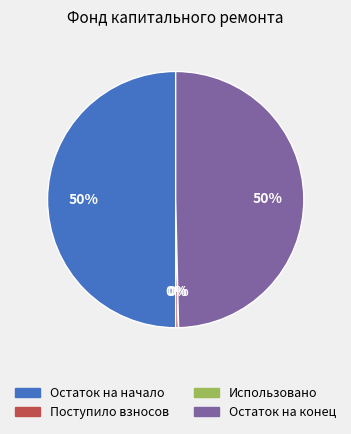

To the nearest percent, what is the difference between the largest and smallest slice percentages?

50%